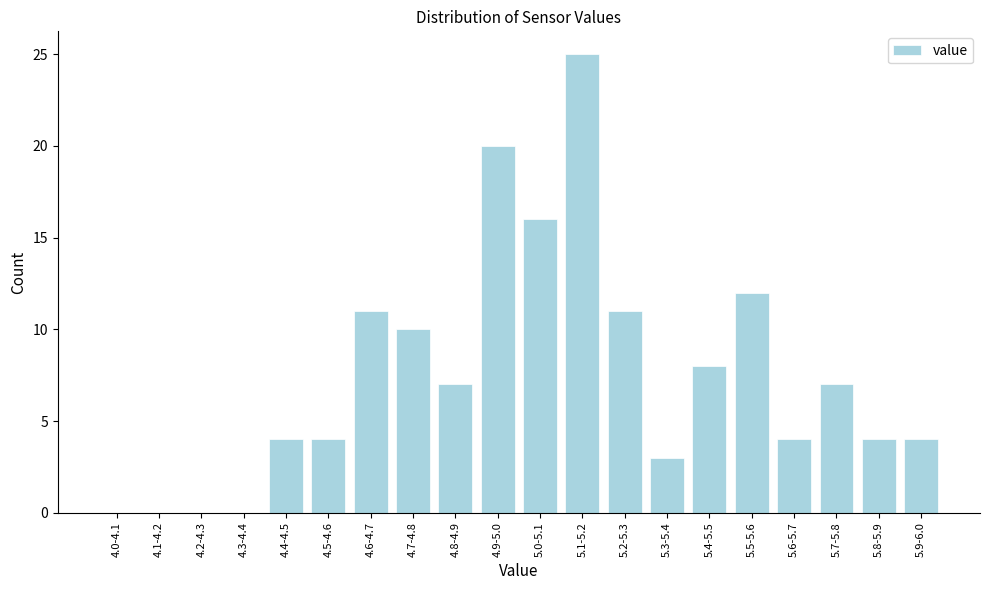

Reading left to right, extract all data points from this chart.

4.0-4.1=0	4.1-4.2=0	4.2-4.3=0	4.3-4.4=0	4.4-4.5=4	4.5-4.6=4	4.6-4.7=11	4.7-4.8=10	4.8-4.9=7	4.9-5.0=20	5.0-5.1=16	5.1-5.2=25	5.2-5.3=11	5.3-5.4=3	5.4-5.5=8	5.5-5.6=12	5.6-5.7=4	5.7-5.8=7	5.8-5.9=4	5.9-6.0=4